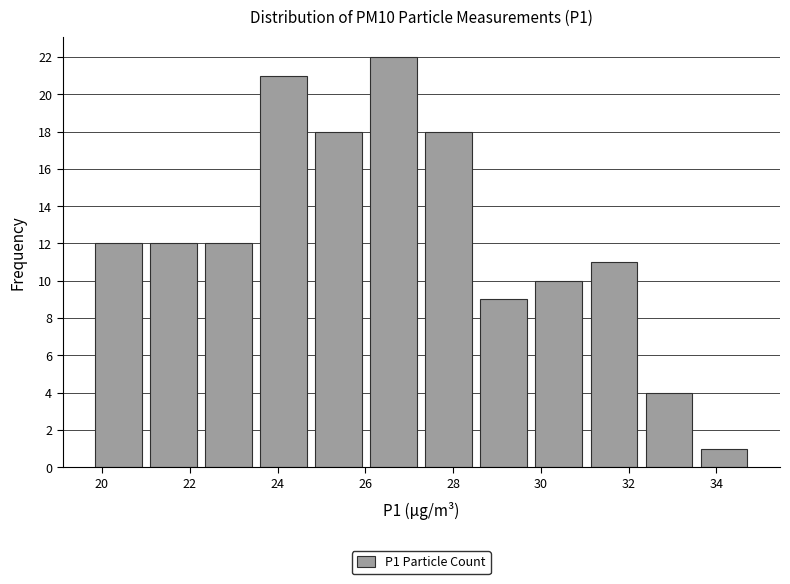

Over which range of the x-axis is the bar tallest?

26.0 to 27.2